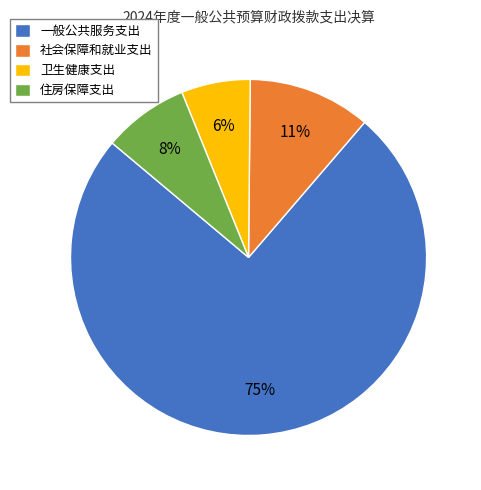

What is the ratio of the value at 社会保障和就业支出 to the value at 住房保障支出?

1.4